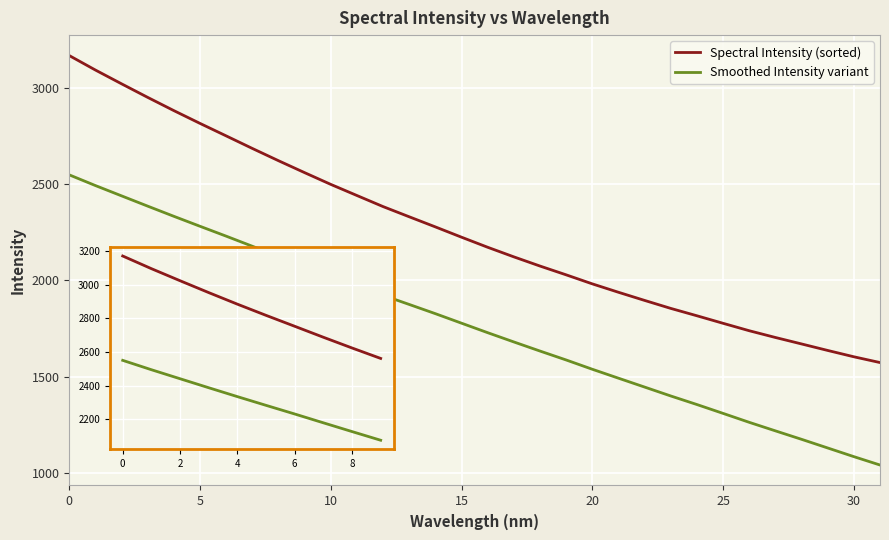

Which series has the largest total across all categories?

Spectral Intensity (sorted)